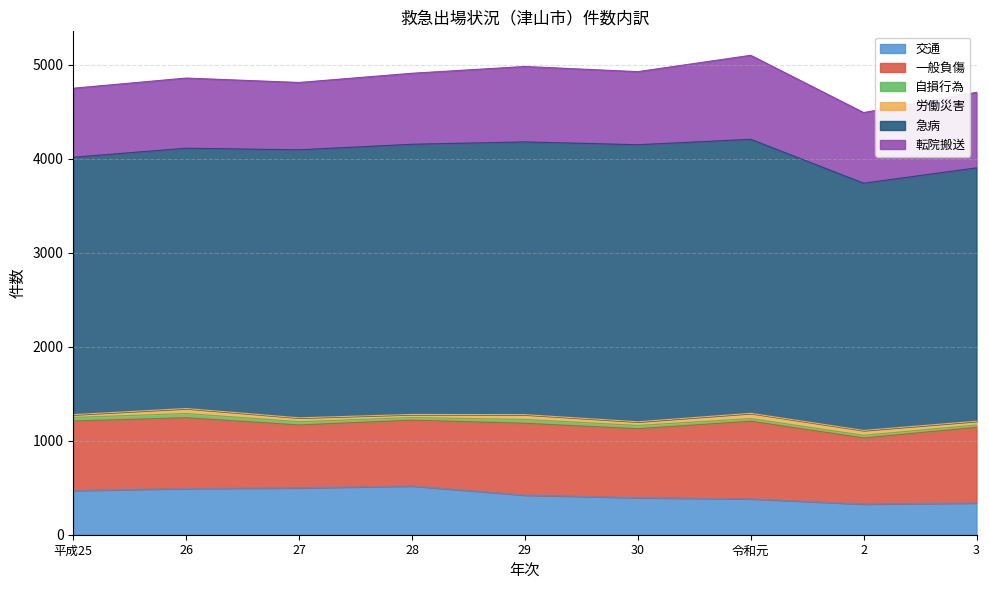

What position from the left is 3?

9